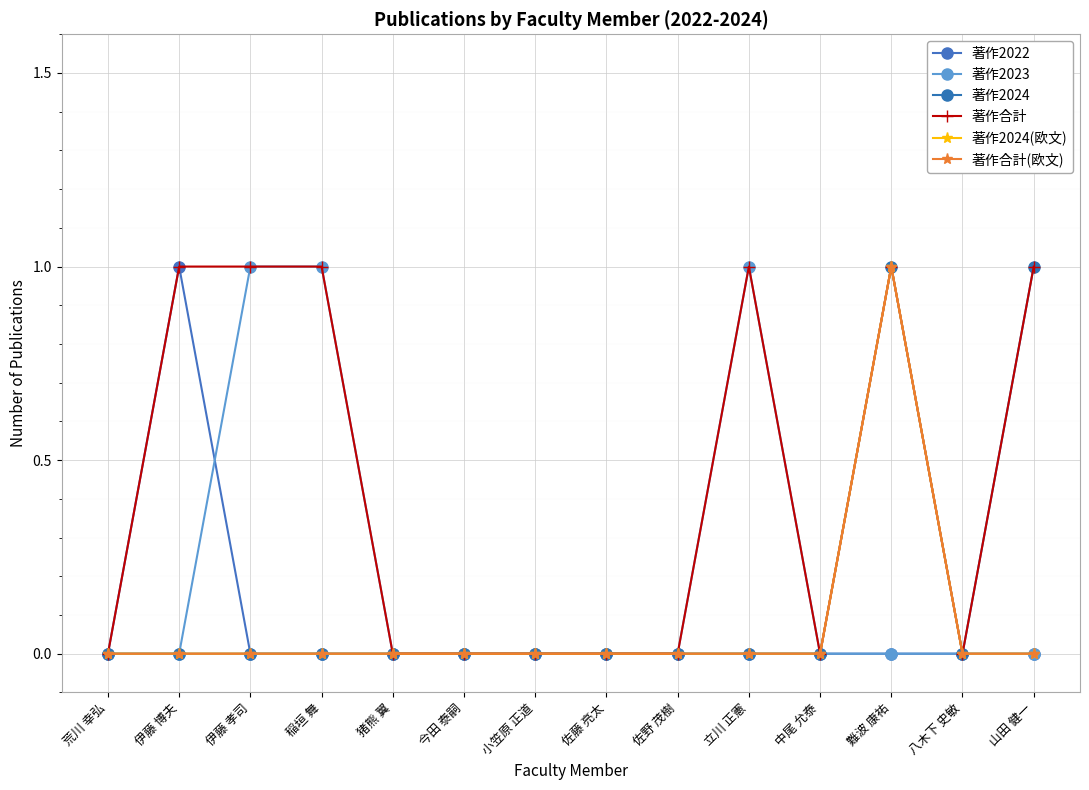

What is the difference between the maximum and second lowest values in the 著作2023 series?

1